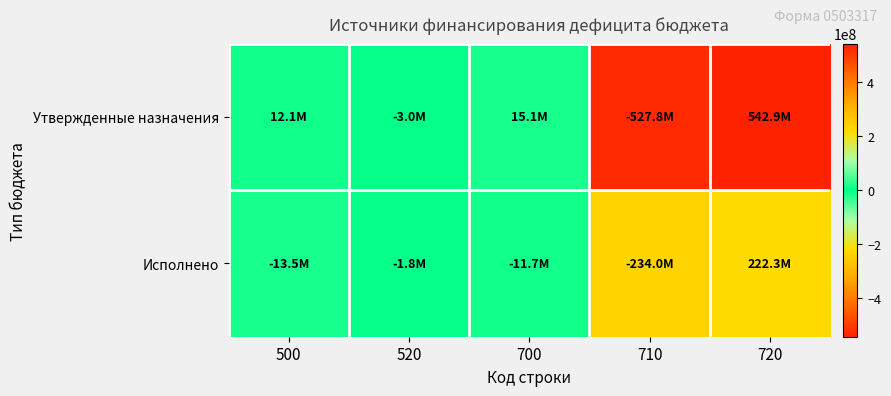

What is the maximum value shown in the chart?

542878229.1